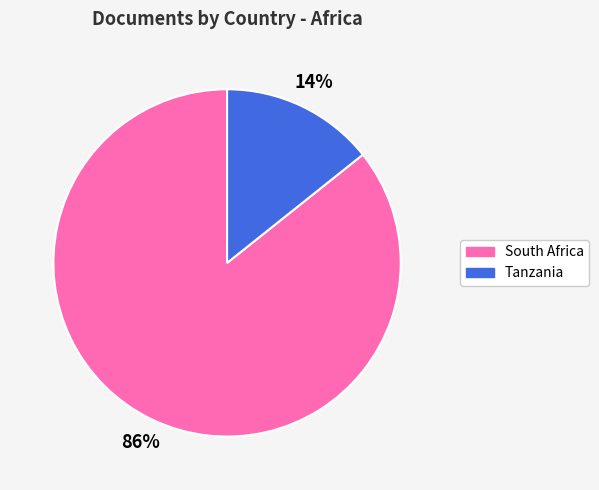

Is the sum of South Africa and Tanzania greater than half?

Yes